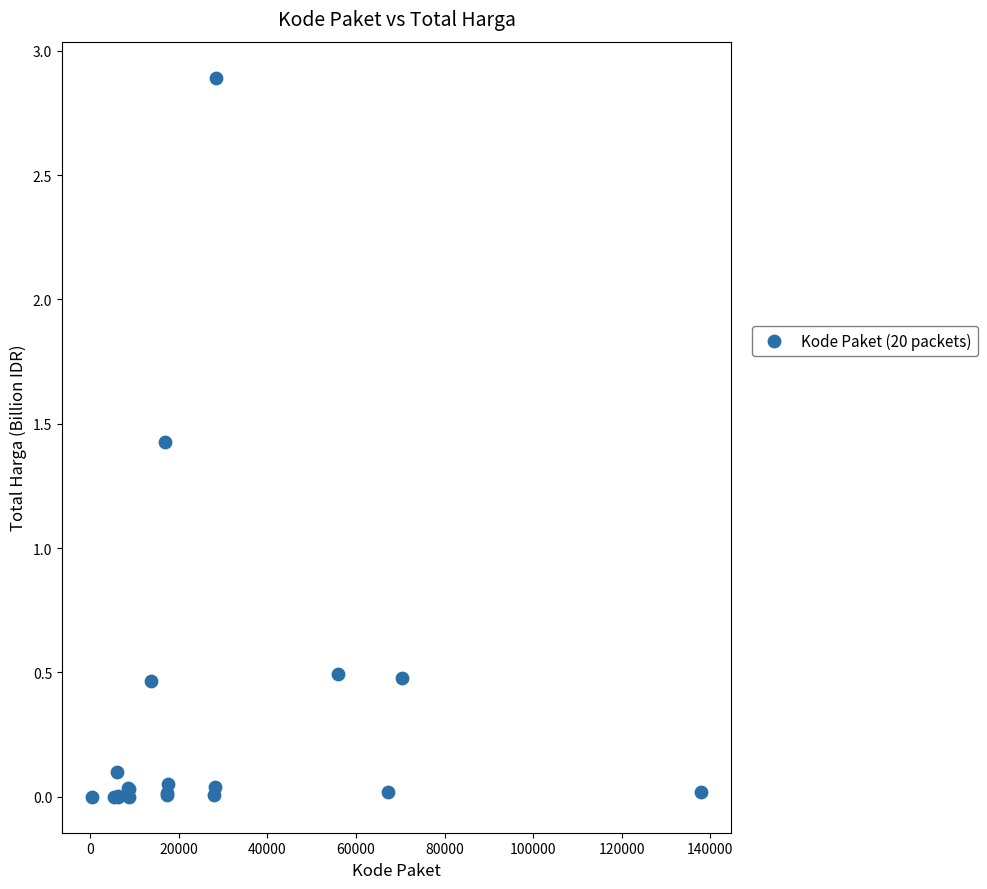

What Y value in the scatter plot is closest to 1?

1.4